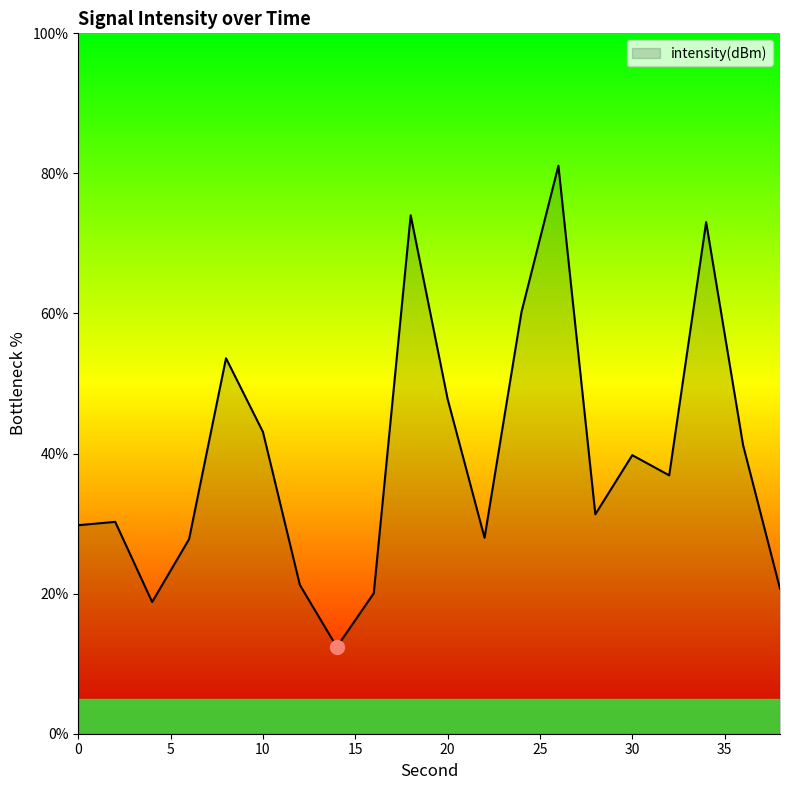

What is the greatest value displayed?

81.1